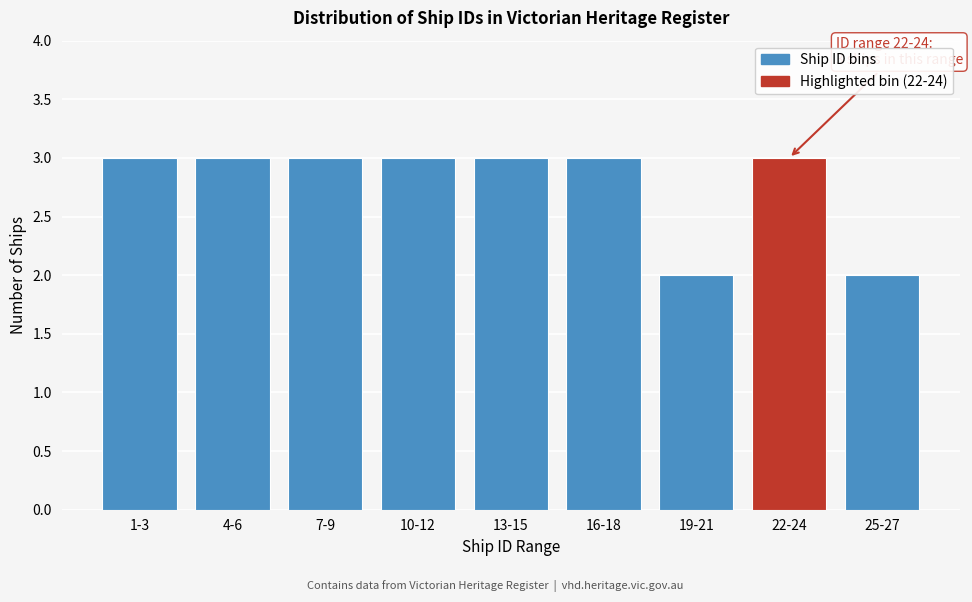

Reading left to right, list all the values displayed in this chart.

3	3	3	3	3	3	2	3	2